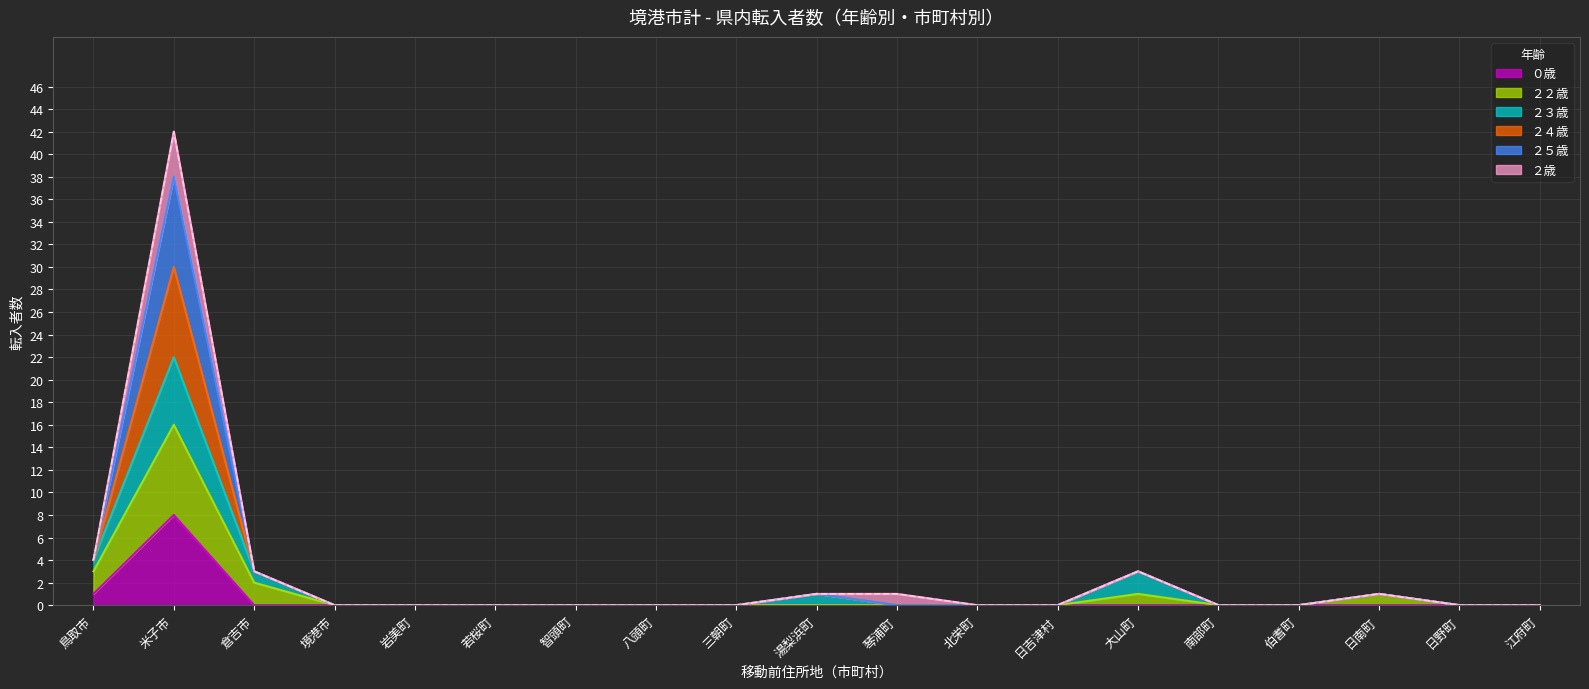

What is the value of the ０歳 point at the 1st from the left?

1